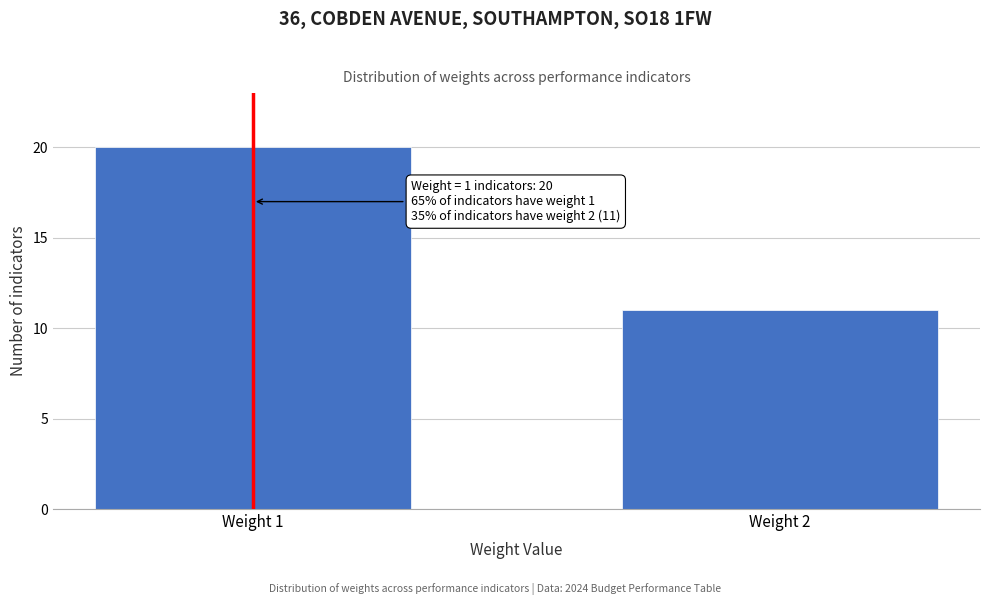

Reading right to left, transcribe all the data shown in this chart.

Weight 2=11	Weight 1=20